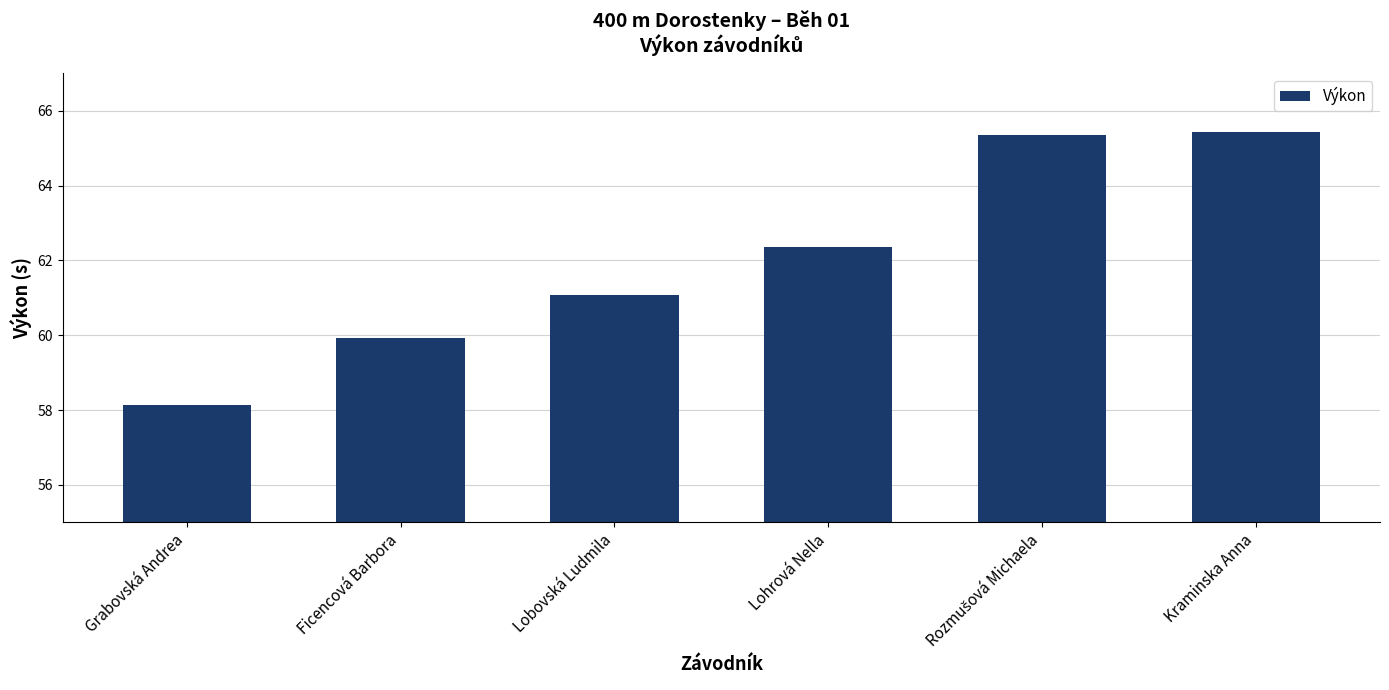

What is the smallest value displayed?

58.1